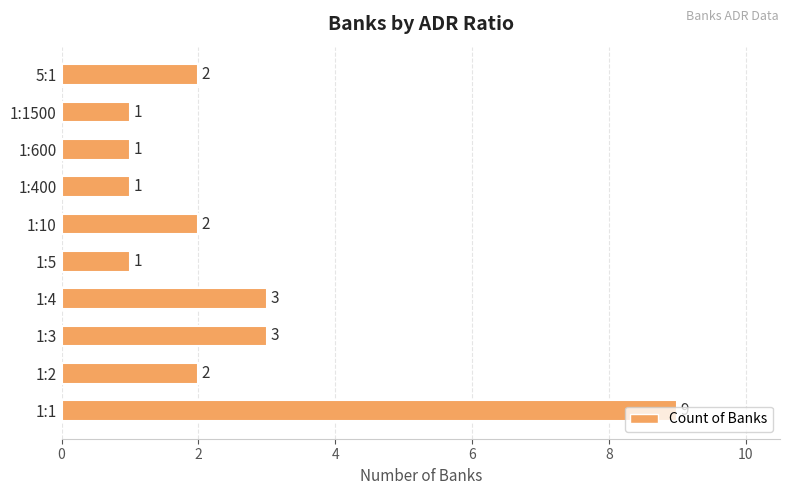

What is the maximum value shown in the chart?

9